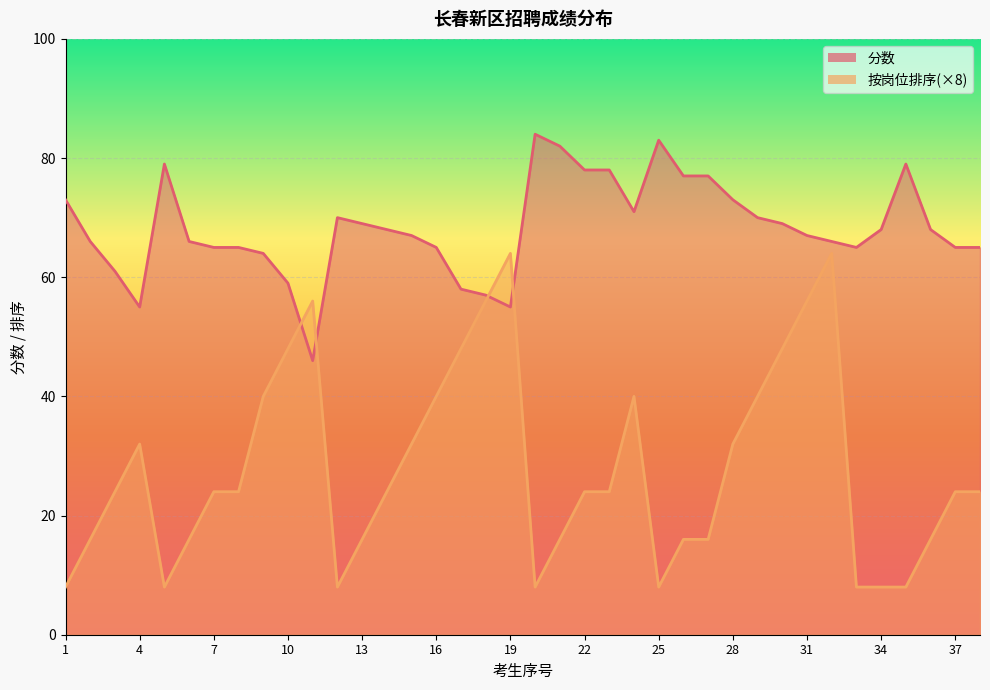

Where is 按岗位排序 nearest to the value 36?

4